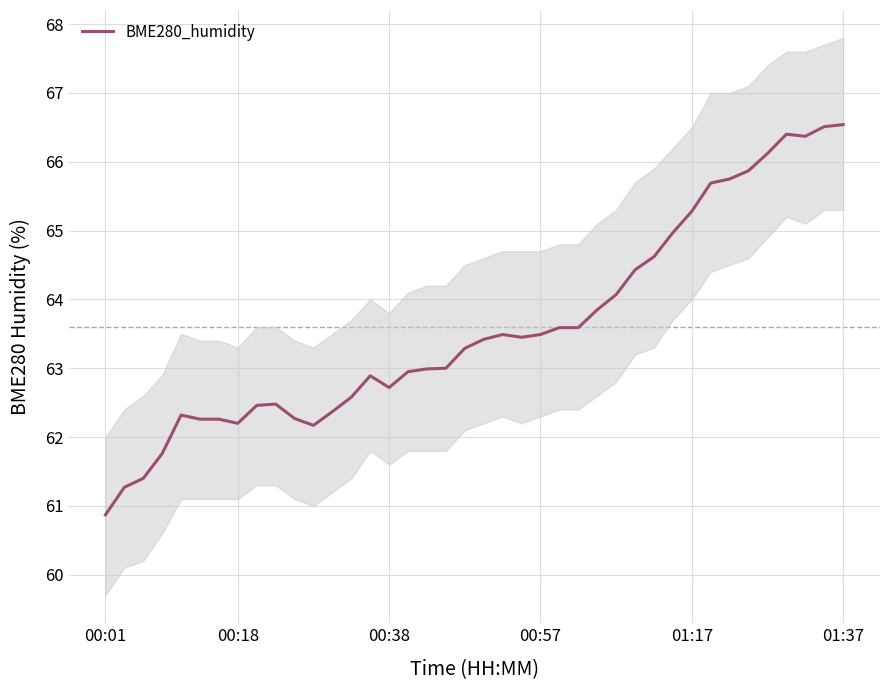

Read the value at 25.

63.6